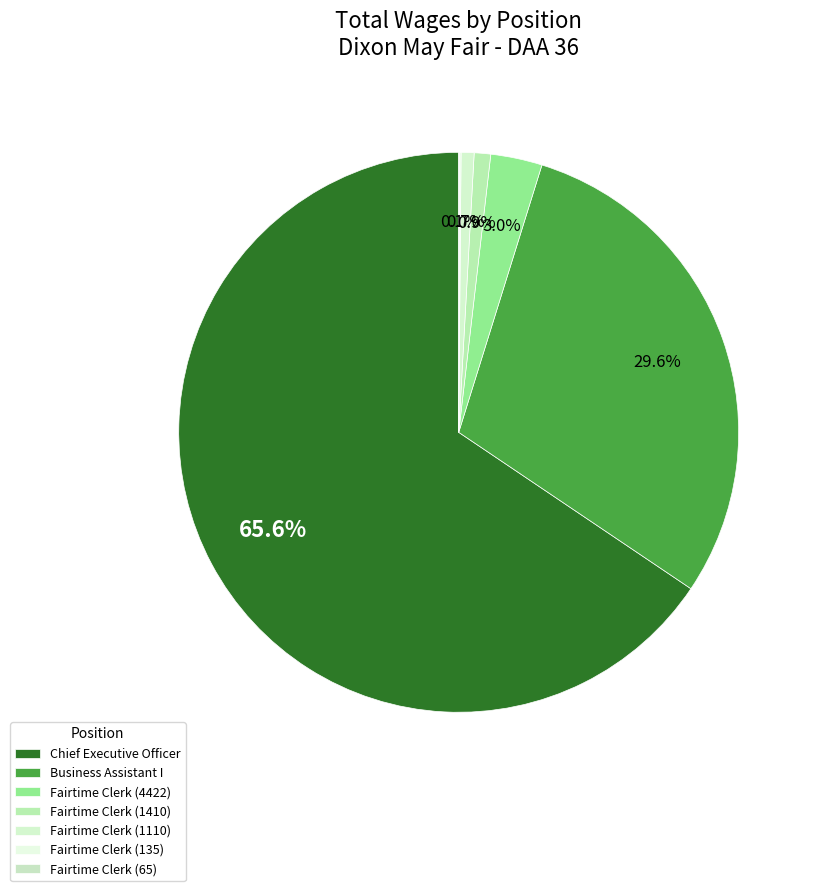

What percentage is the Fairtime Clerk (1410) slice, to the nearest percent?

1%